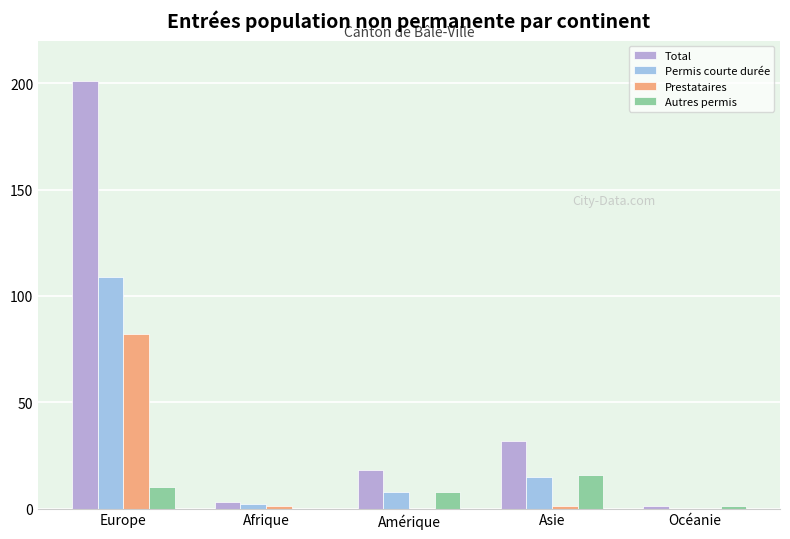

Count the number of categories in the chart.

5